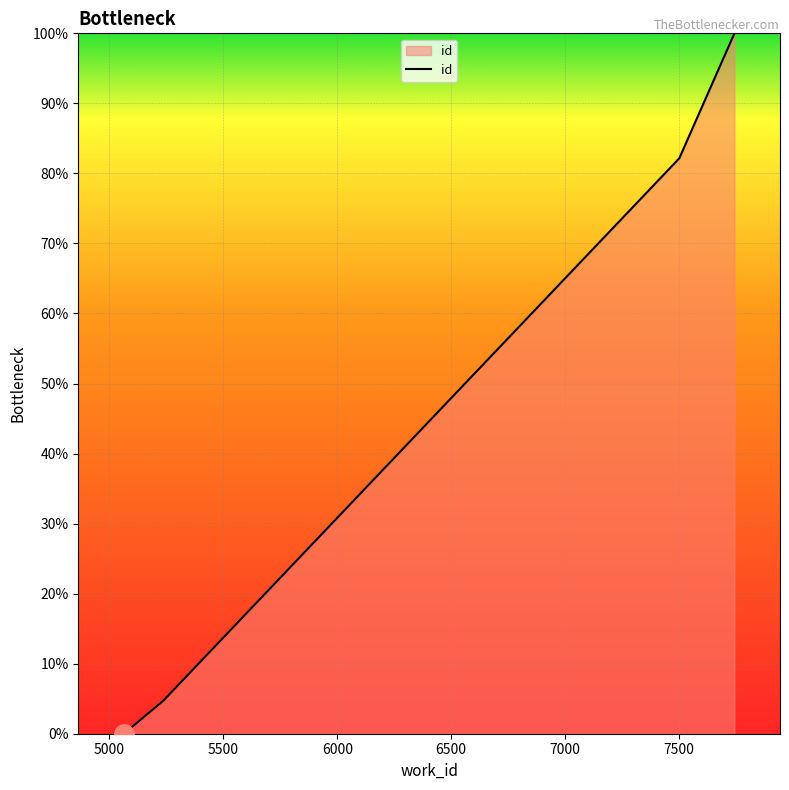

What is the difference between the second highest and second lowest values?

77.5